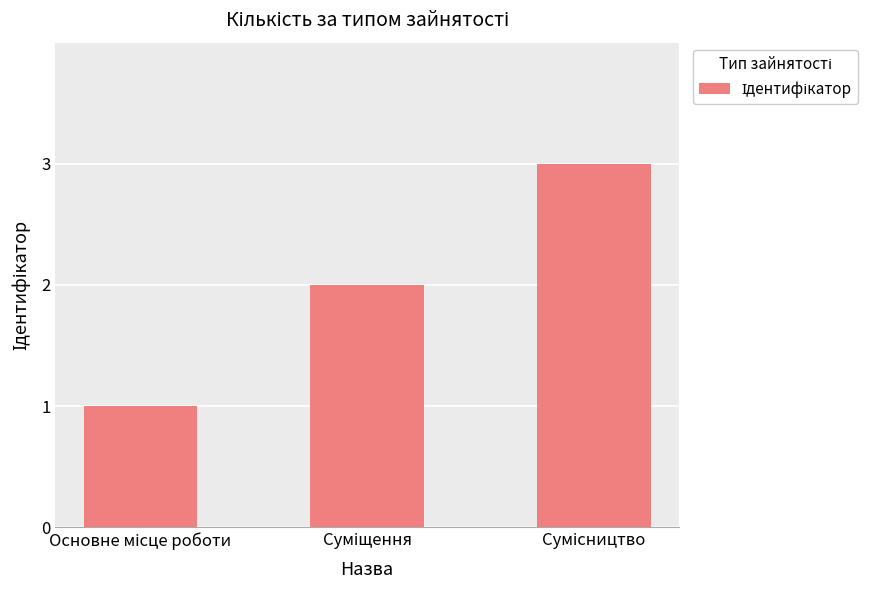

What is the maximum value shown in the chart?

3